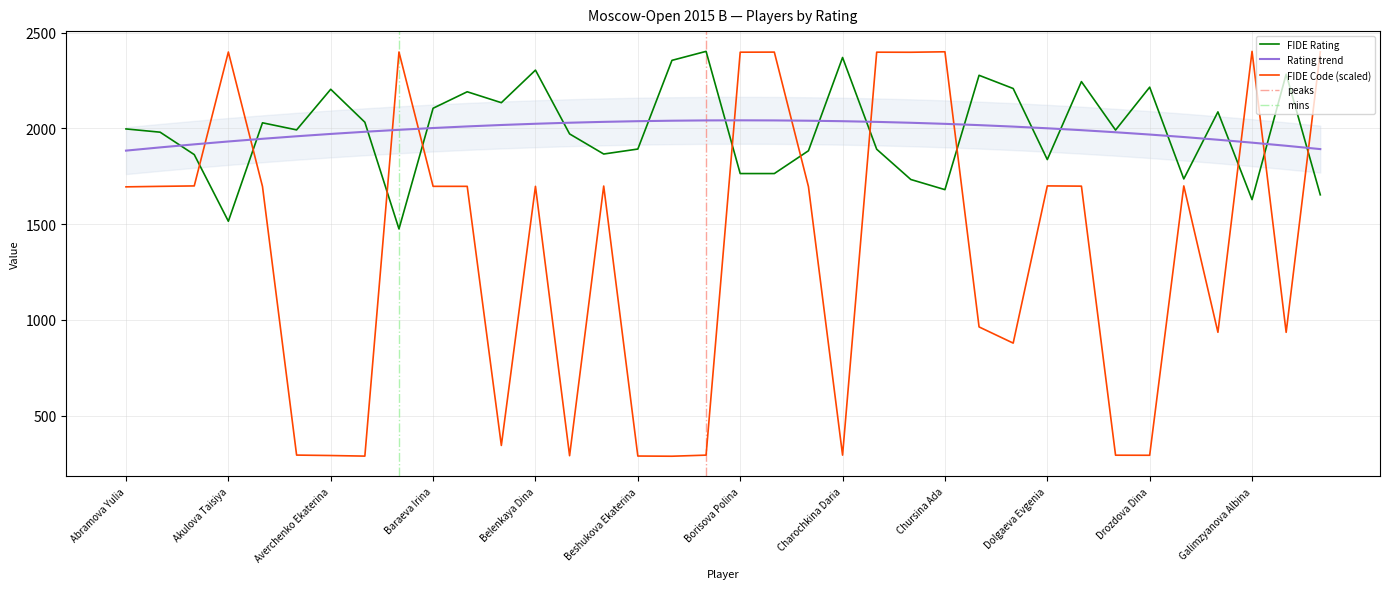

How many interior local peaks does the FIDE Rating series have?

11